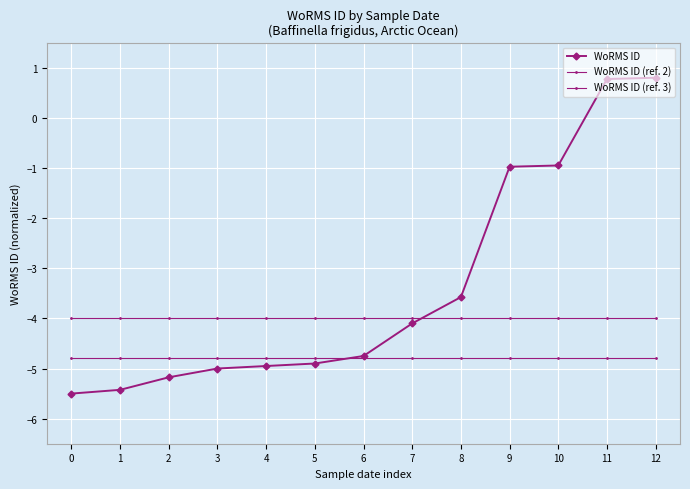

Which has a higher value, 9 or 8?

9